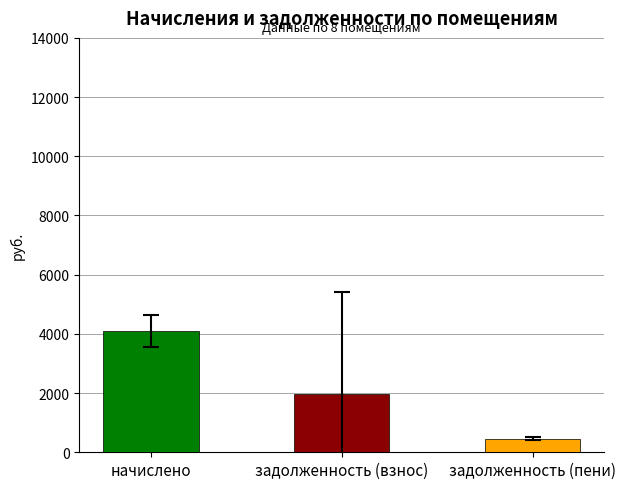

What is the minimum value for начислено?

3475.0